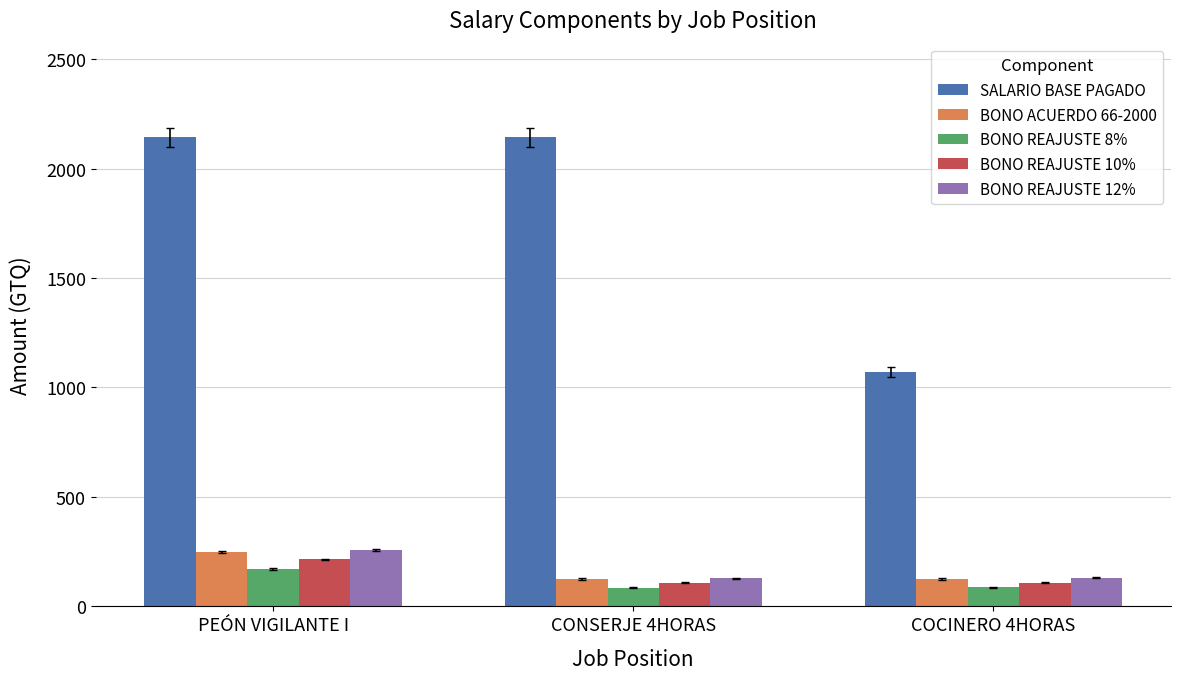

Between CONSERJE 4HORAS and COCINERO 4HORAS, which series saw the biggest shift?

SALARIO BASE PAGADO